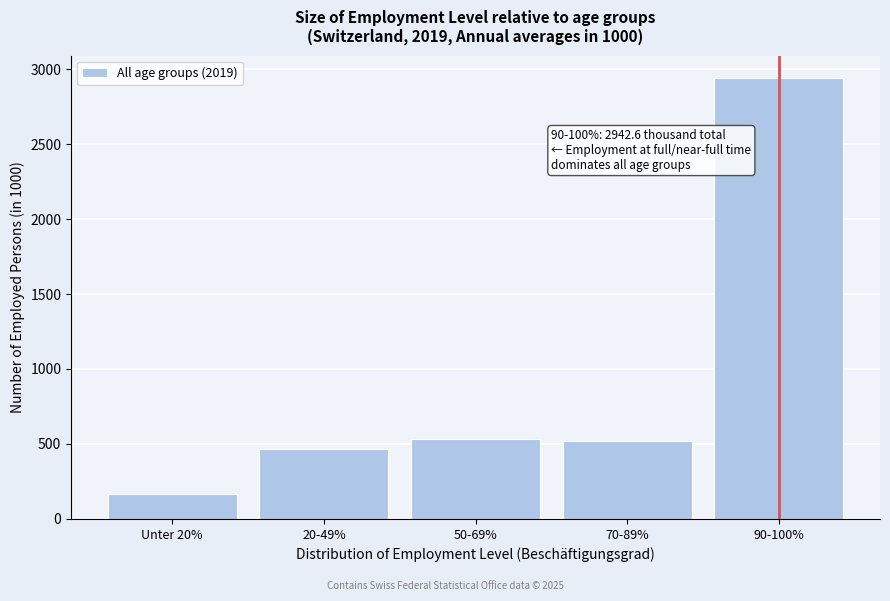

Reading right to left, what are all the values shown in this chart?

2942.7	516.8	531.0	463.2	164.1